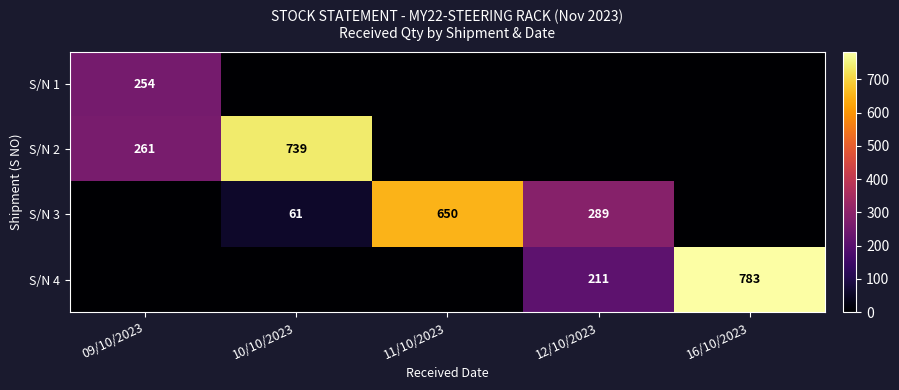

The S/N 3 series shows 1106 at 11/10/2023. True or false?

False